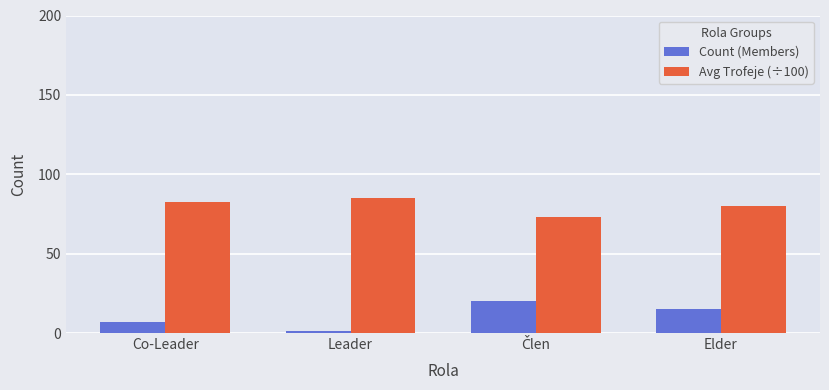

Which series has the widest spread of values?

Count (Members)